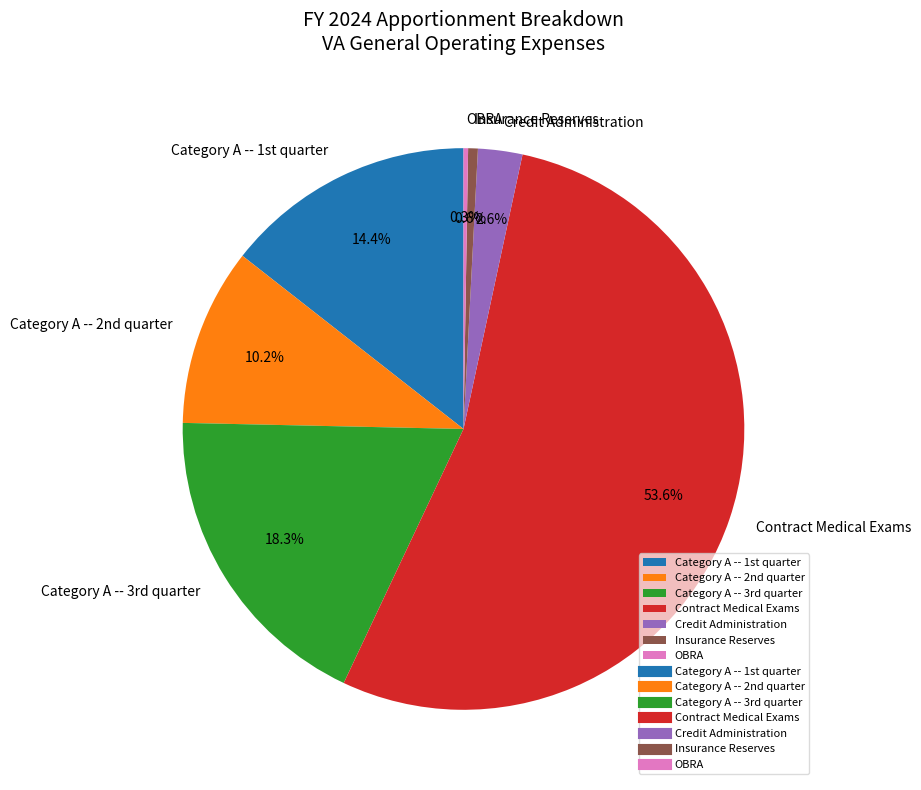

To the nearest percent, what percentage of the pie is Credit Administration?

3%